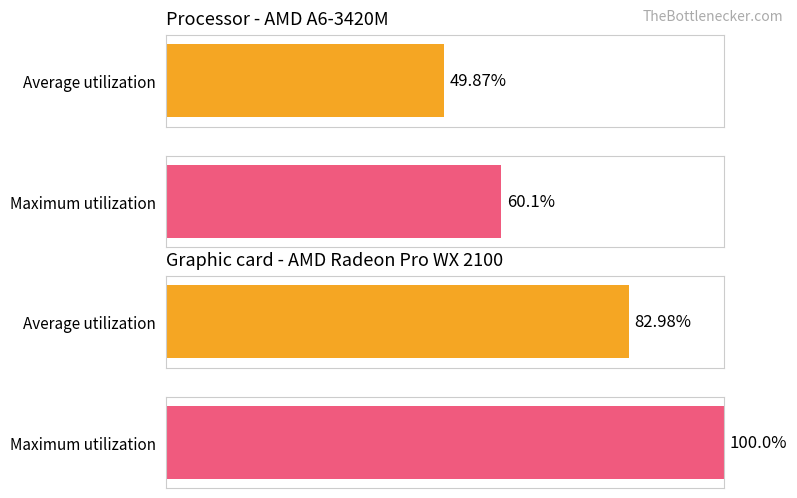

Between 2 and 18, which series saw the biggest shift?

Average utilization